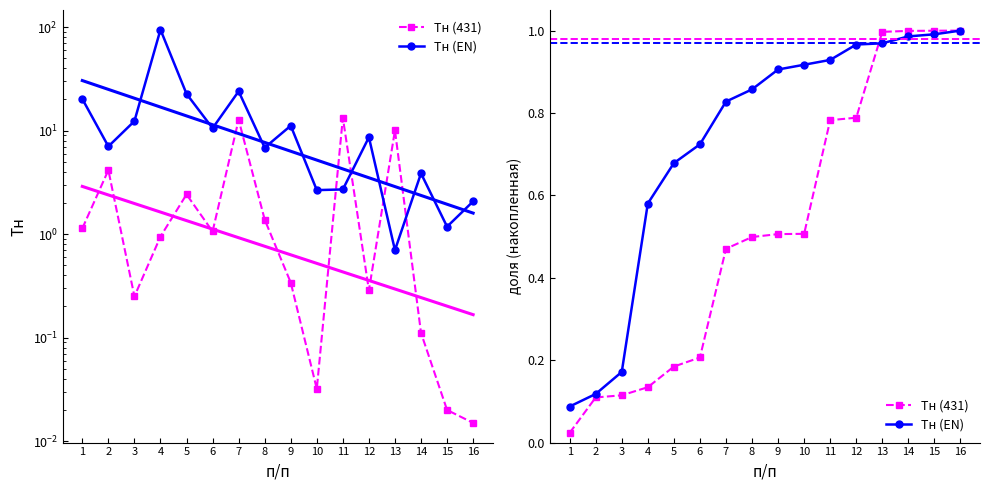

Reading right to left, what are all the values shown in this chart?

Тн (431): 16=1.0	15=1.0	14=1.0	13=1.0	12=0.8	11=0.8	10=0.5	9=0.5	8=0.5	7=0.5	6=0.2	5=0.2	4=0.1	3=0.1	2=0.1	1=0.0
Тн (EN): 16=1.0	15=1.0	14=1.0	13=1.0	12=1.0	11=0.9	10=0.9	9=0.9	8=0.9	7=0.8	6=0.7	5=0.7	4=0.6	3=0.2	2=0.1	1=0.1